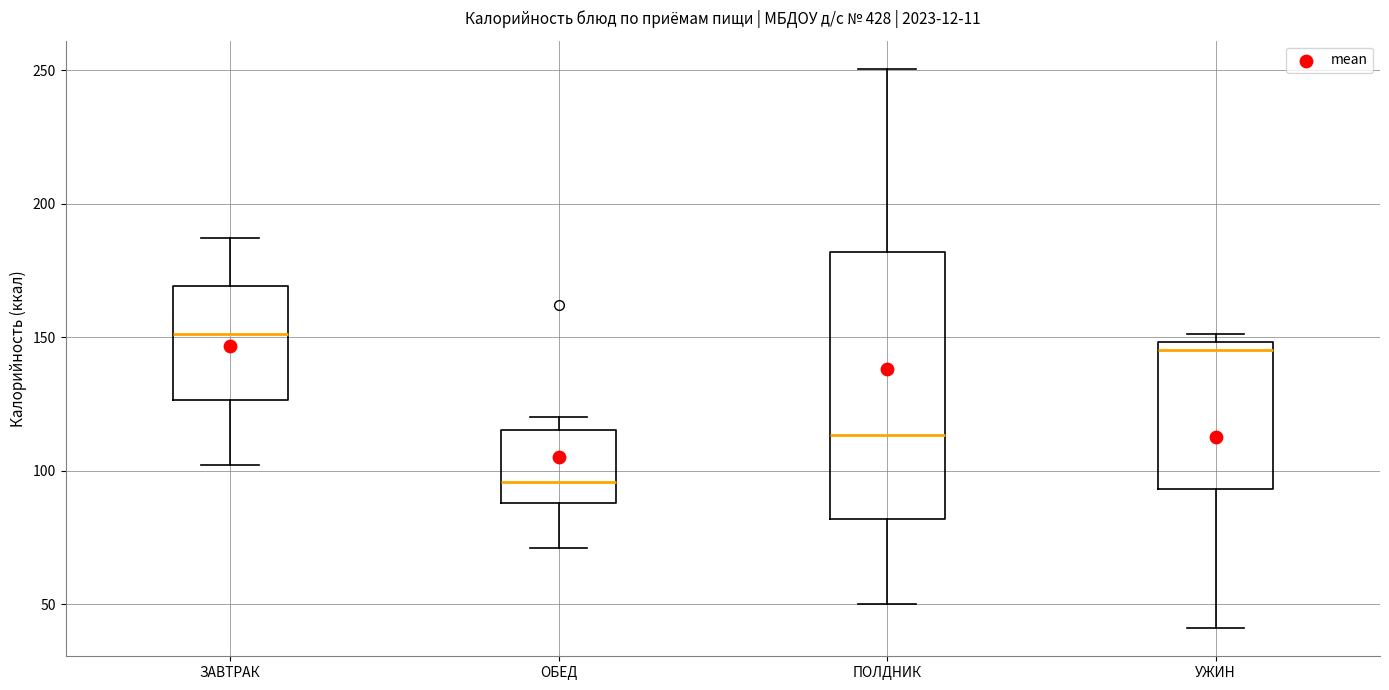

Where does the lower whisker of the box for УЖИН end on the y-axis? The values are not printed on the chart, so give them approximately, as read against the axis.

40